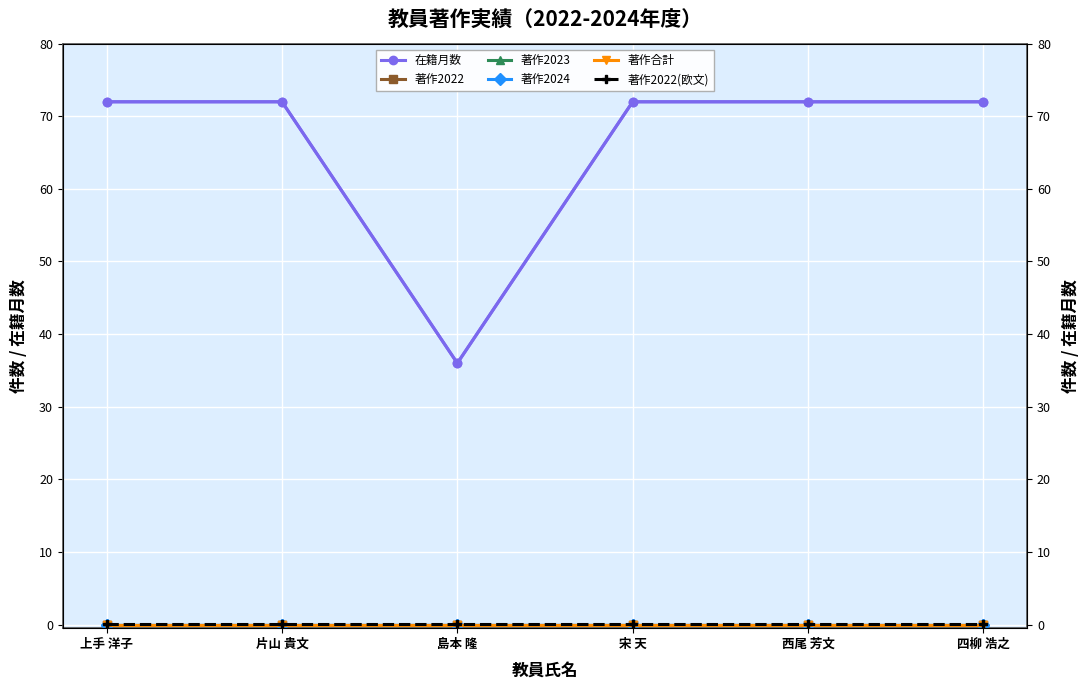

What are all the series names shown in the legend?

在籍月数, 著作2022, 著作2023, 著作2024, 著作合計, 著作2022(欧文)